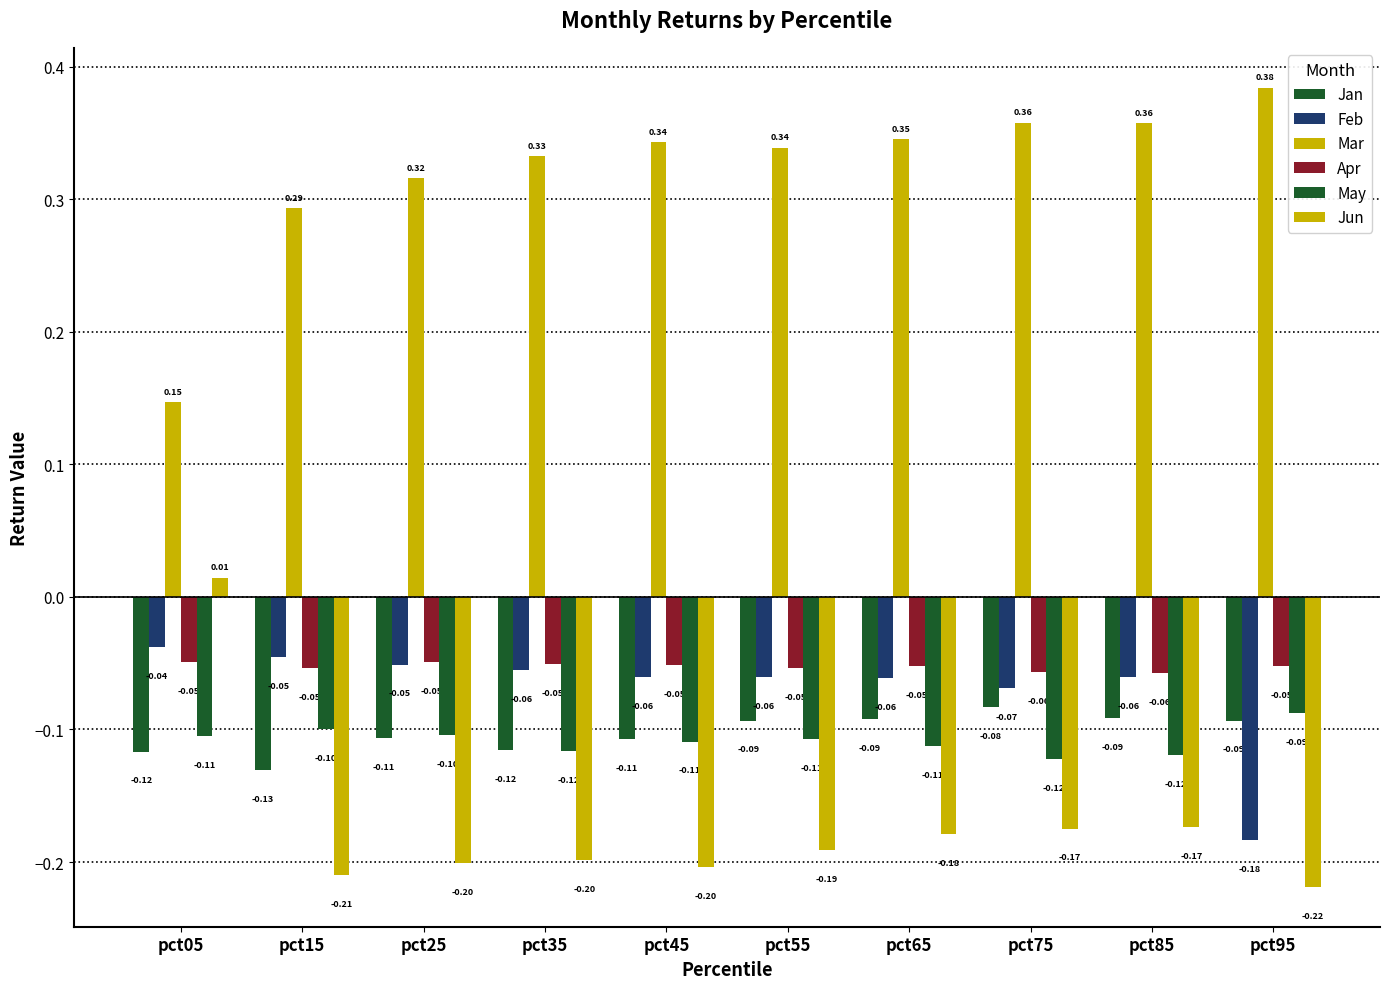

Rank the series by their maximum value, from lowest to highest.

May, Jan, Apr, Feb, Jun, Mar